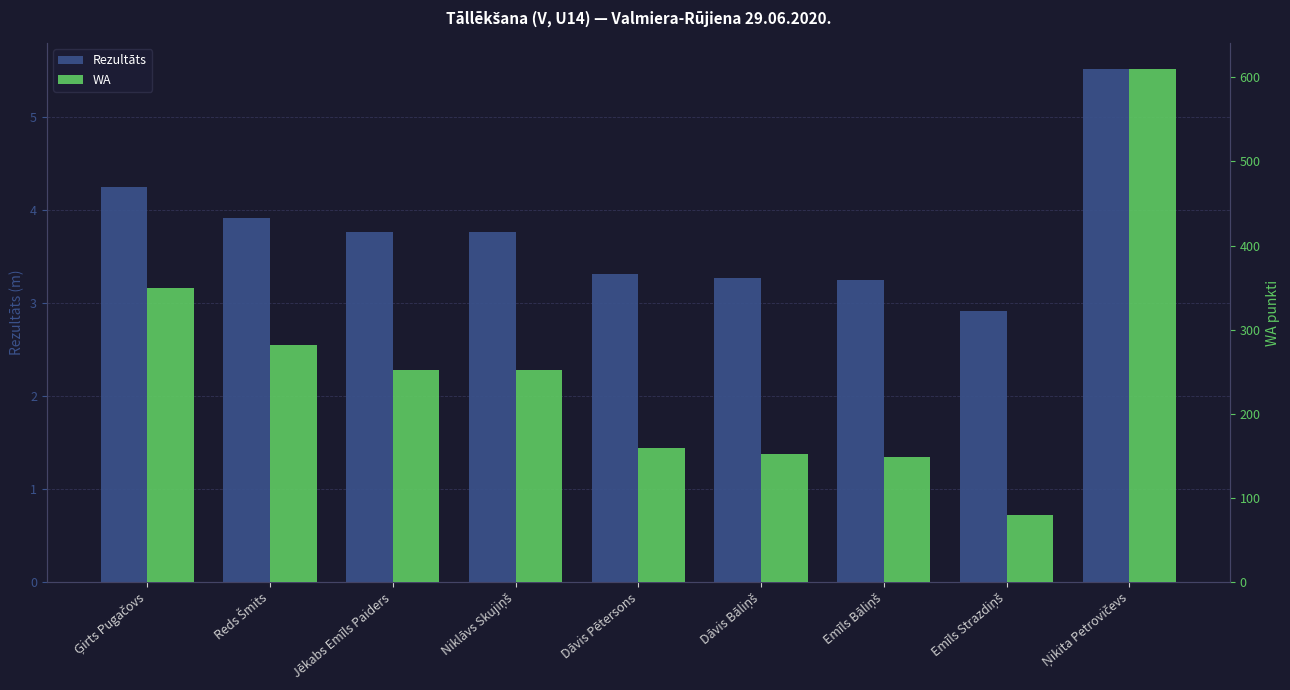

Which category has the highest value in the WA series?

Ņikita Petrovičevs